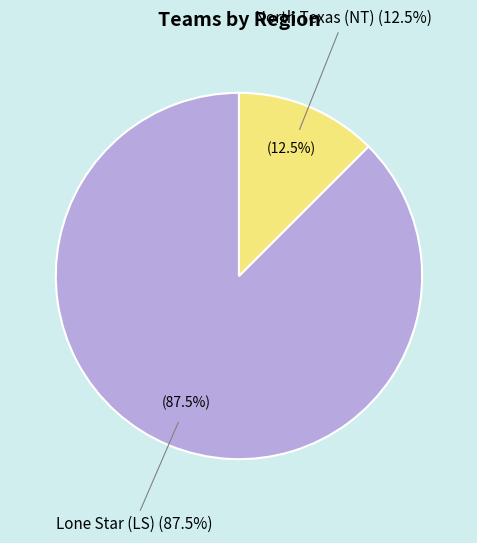

To the nearest percent, what percentage of the pie is Lone Star (LS)?

88%